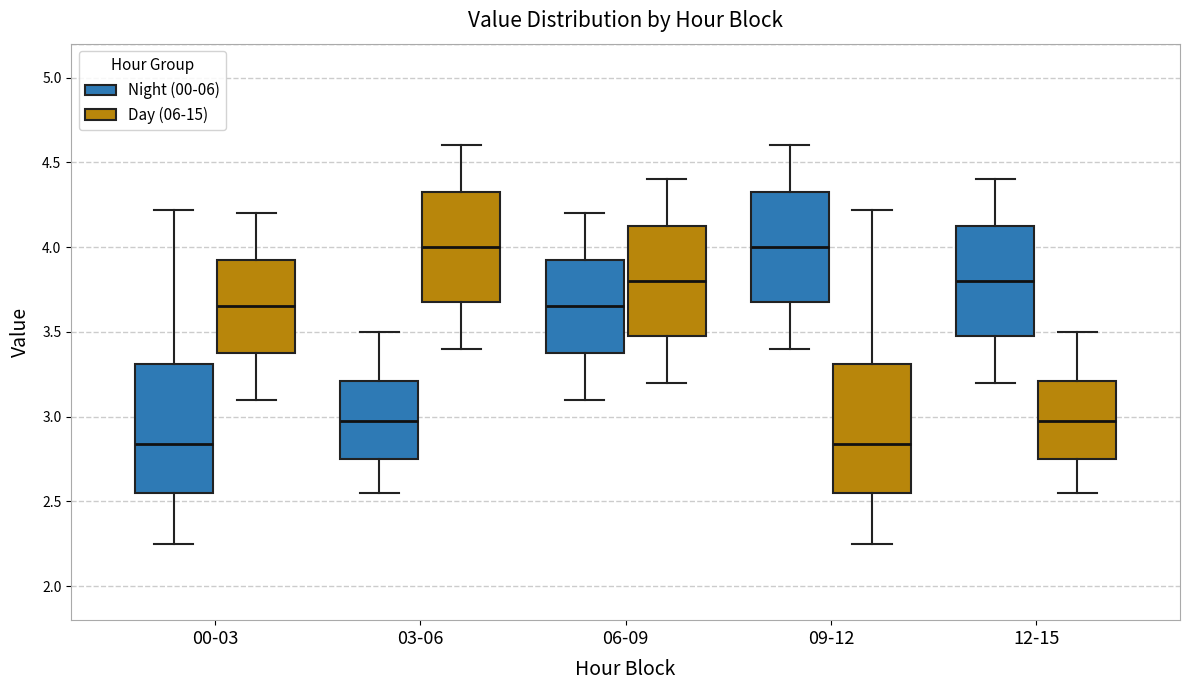

Where does the median line of the box for 09-12 (Day (06-15)) sit on the y-axis? The values are not printed on the chart, so give them approximately, as read against the axis.

2.85